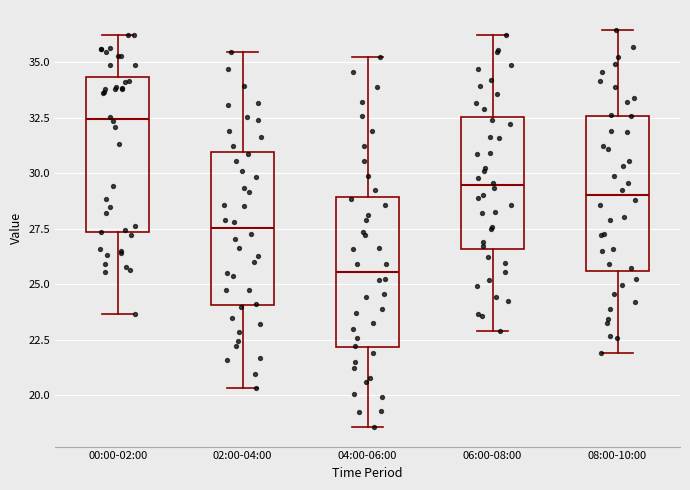

Where is the upper edge of the box for 06:00-08:00 on the y-axis? The values are not printed on the chart, so give them approximately, as read against the axis.

32.5